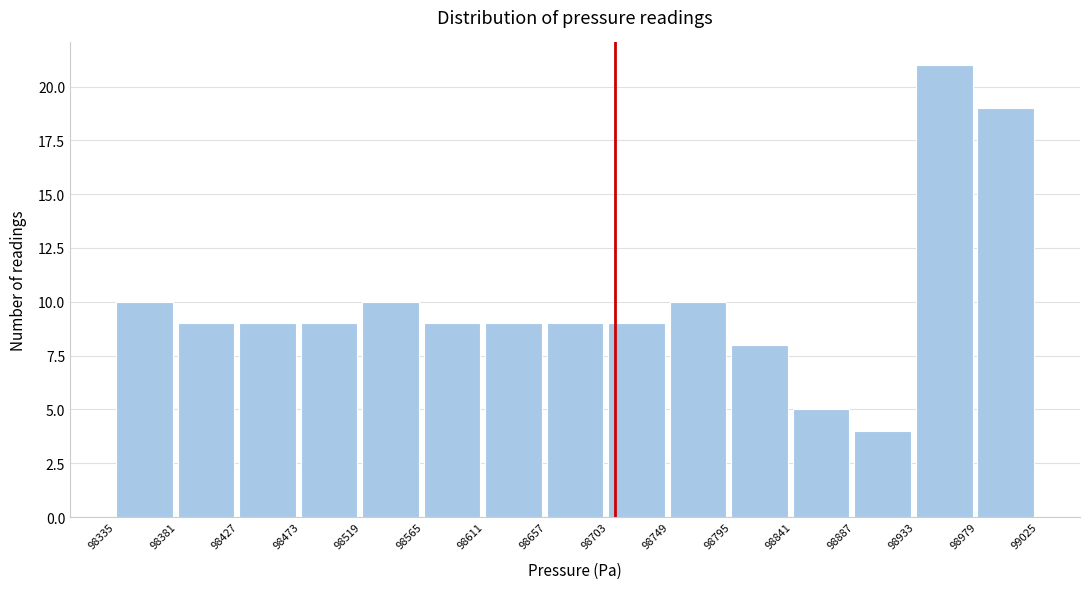

Over which range of the x-axis is the bar tallest?

98933 to 98979